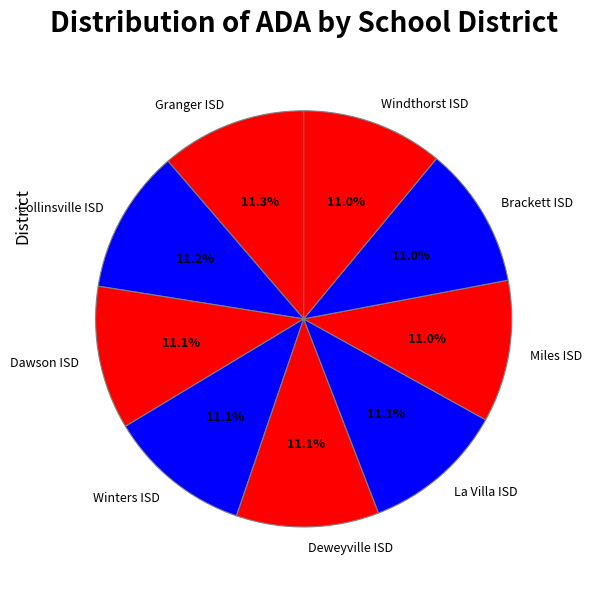

How many segments does this pie chart have?

9